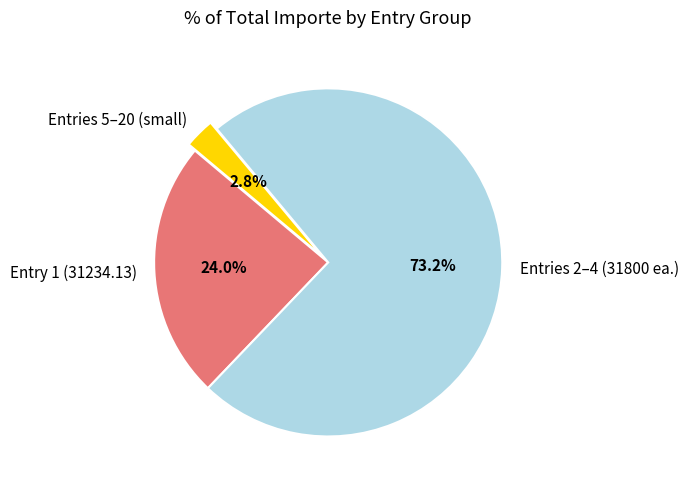

Between Entries 5–20 (small) and Entry 1 (31234.13), which is larger?

Entry 1 (31234.13)